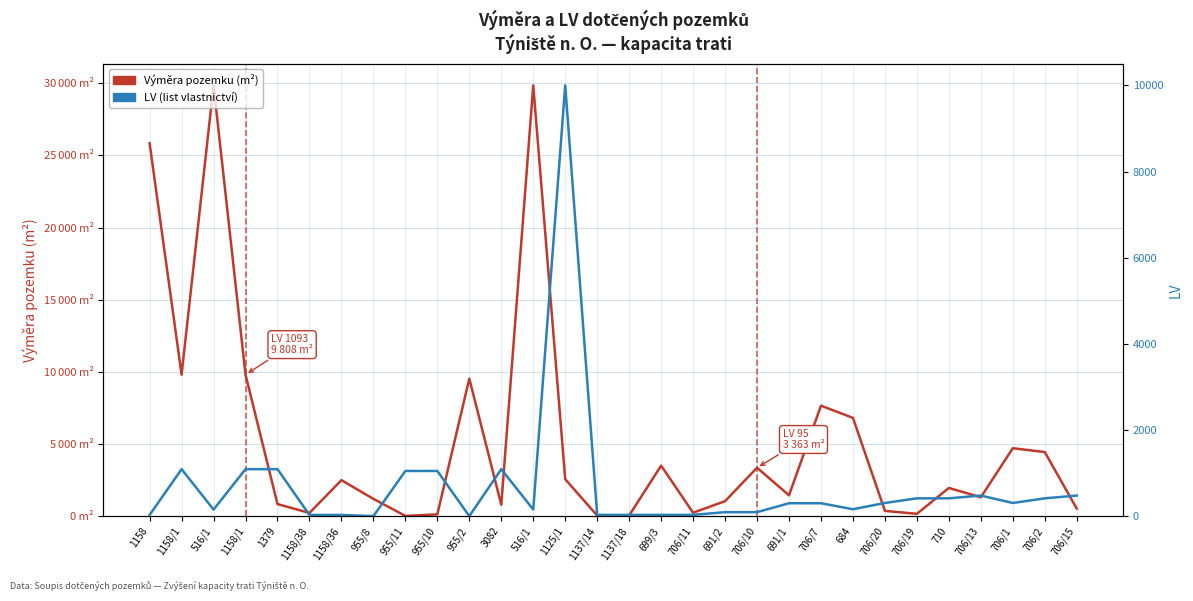

Rank the categories by Výměra pozemku (m²) value from lowest to highest.

955/11, 1137/14, 1137/18, 955/10, 706/19, 1158/38, 706/11, 706/20, 706/15, 3082, 1379, 691/2, 955/8, 706/13, 691/1, 710, 1158/36, 1125/1, 706/10, 699/3, 706/2, 706/1, 684, 706/7, 955/2, 1158/1, 1158/1, 1158, 516/1, 516/1